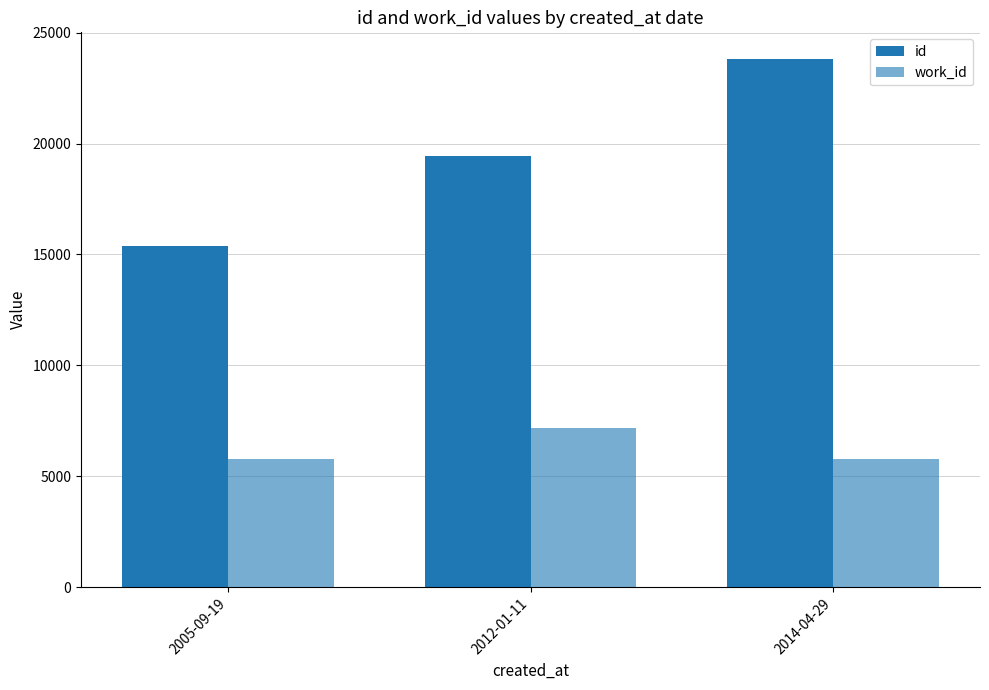

Does the chart contain any negative values?

No